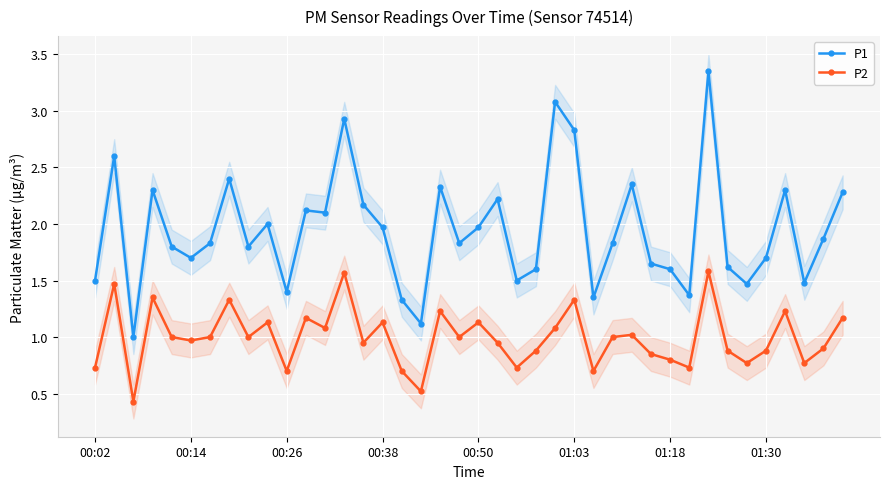

What are all the series names shown in the legend?

P1, P2